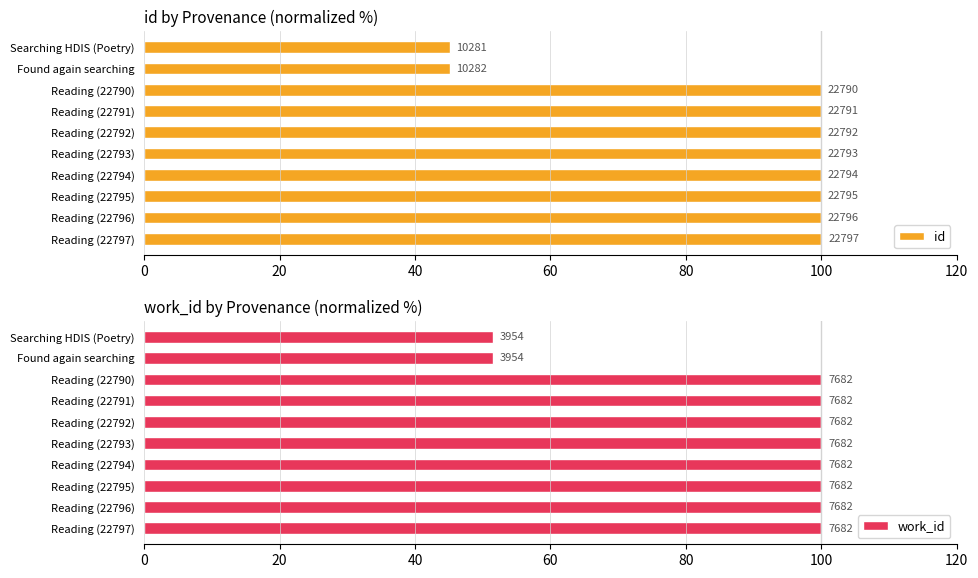

Which series has the largest range (max minus min)?

id